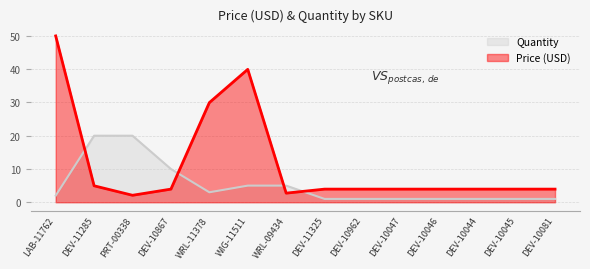

What is the average value?

5